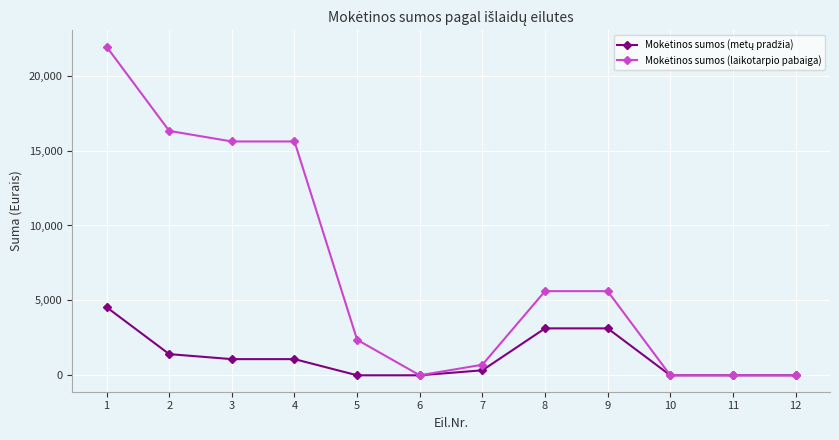

What is the spread (max minus min) of values at 8?

2485.0